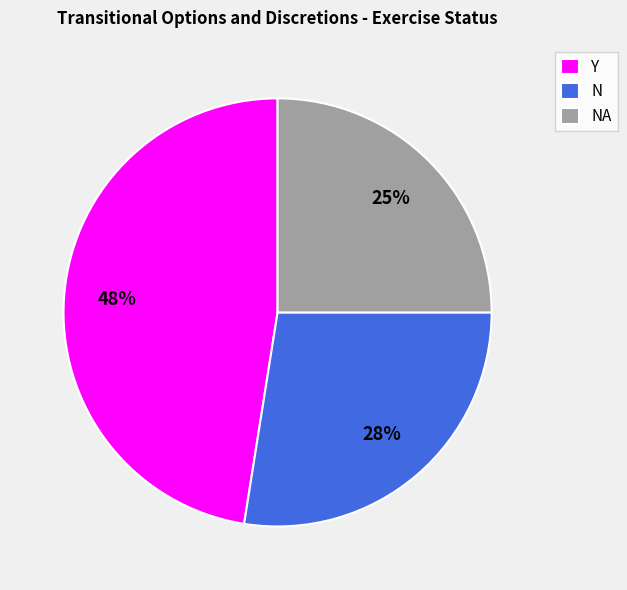

To the nearest percent, what is the average slice percentage?

33%